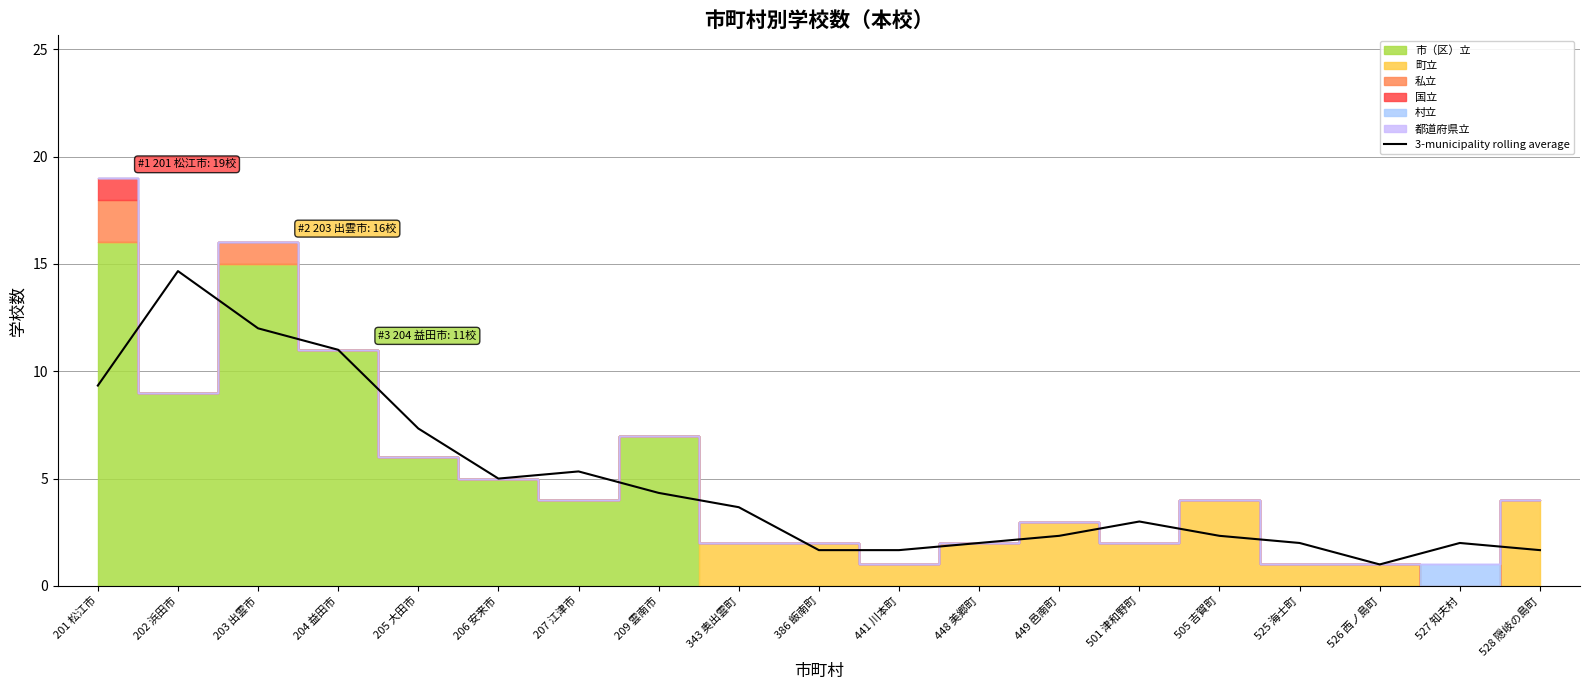

Reading left to right, list all the values displayed in this chart.

201 松江市=9.3	202 浜田市=14.7	203 出雲市=12.0	204 益田市=11.0	205 大田市=7.3	206 安来市=5.0	207 江津市=5.3	209 雲南市=4.3	343 奥出雲町=3.7	386 飯南町=1.7	441 川本町=1.7	448 美郷町=2.0	449 邑南町=2.3	501 津和野町=3.0	505 吉賀町=2.3	525 海士町=2.0	526 西ノ島町=1.0	527 知夫村=2.0	528 隠岐の島町=1.7